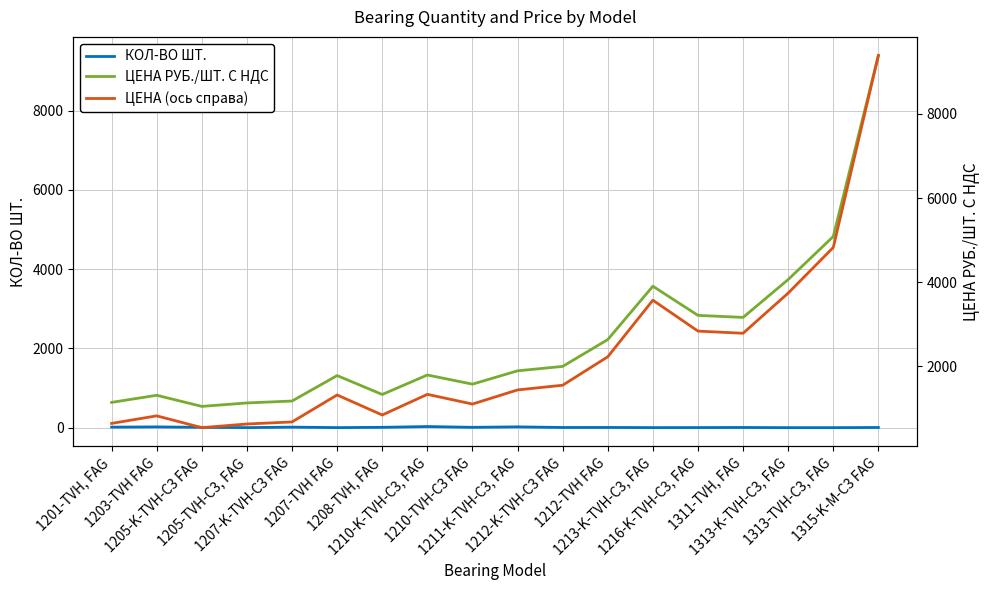

What is the spread (max minus min) of values at 1211-K-TVH-C3, FAG?

1413.4